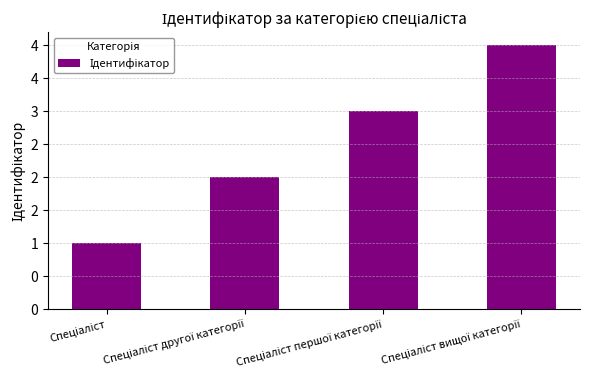

At which label does the data first exceed 3?

Спеціаліст вищої категорії